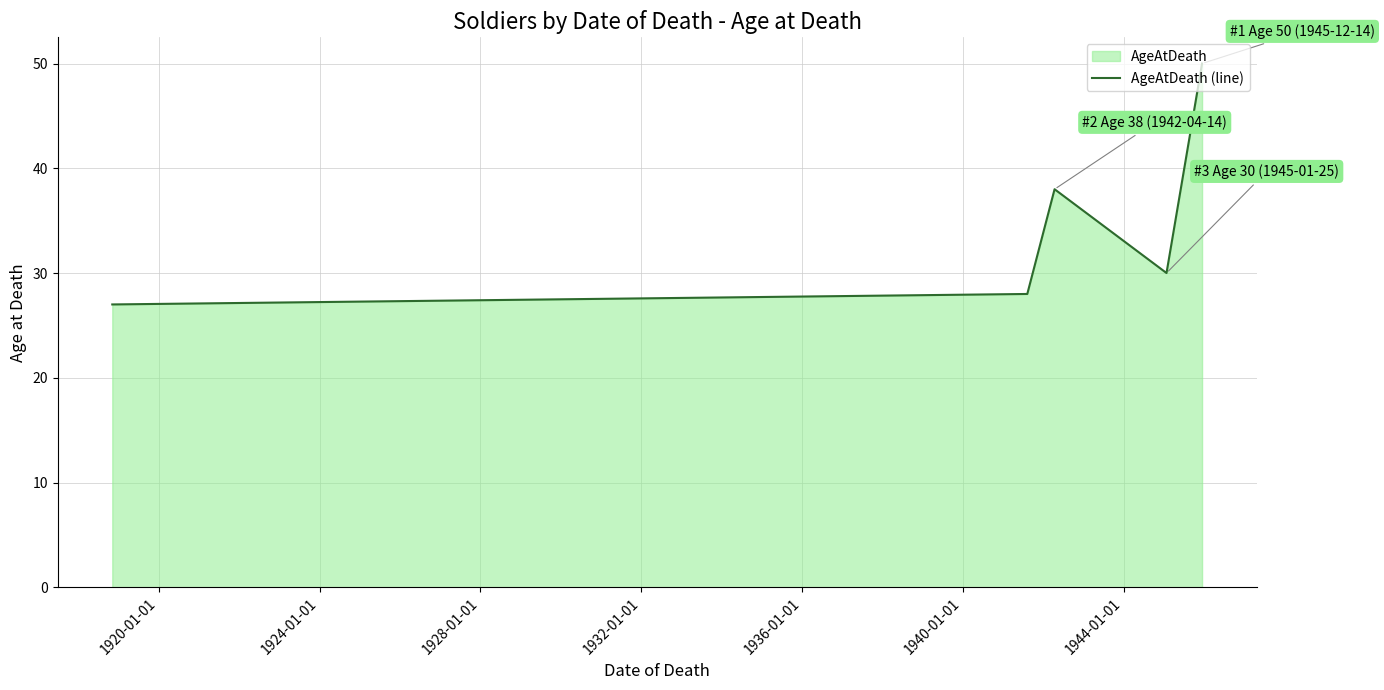

True or false: the data has more than 0 interior local peaks.

True